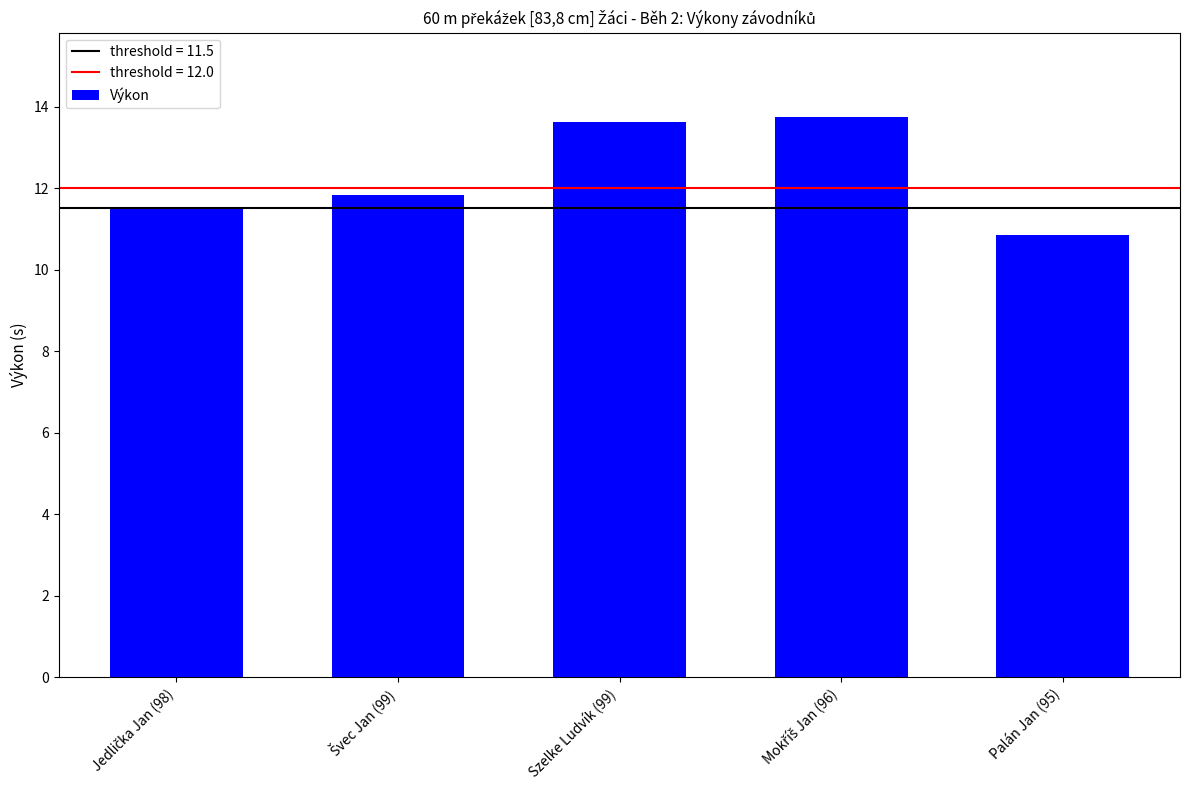

The chart shows a value of 10.8 at Palán Jan (95). True or false?

True